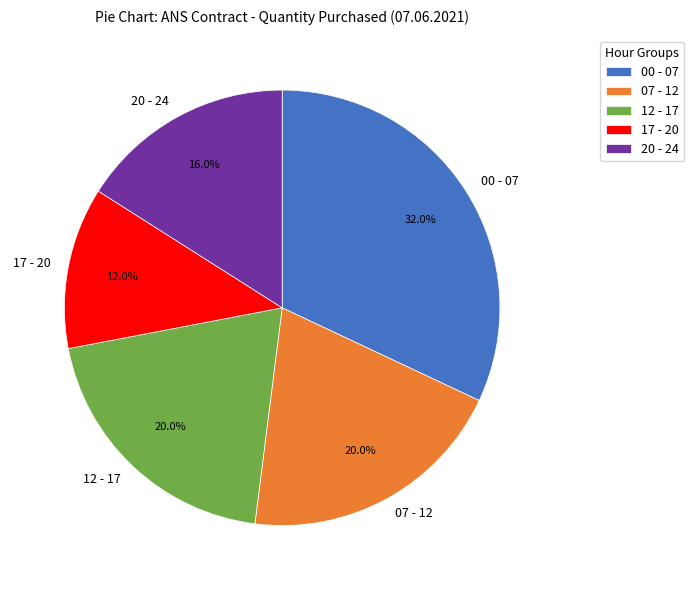

Count the number of slices in the pie.

5